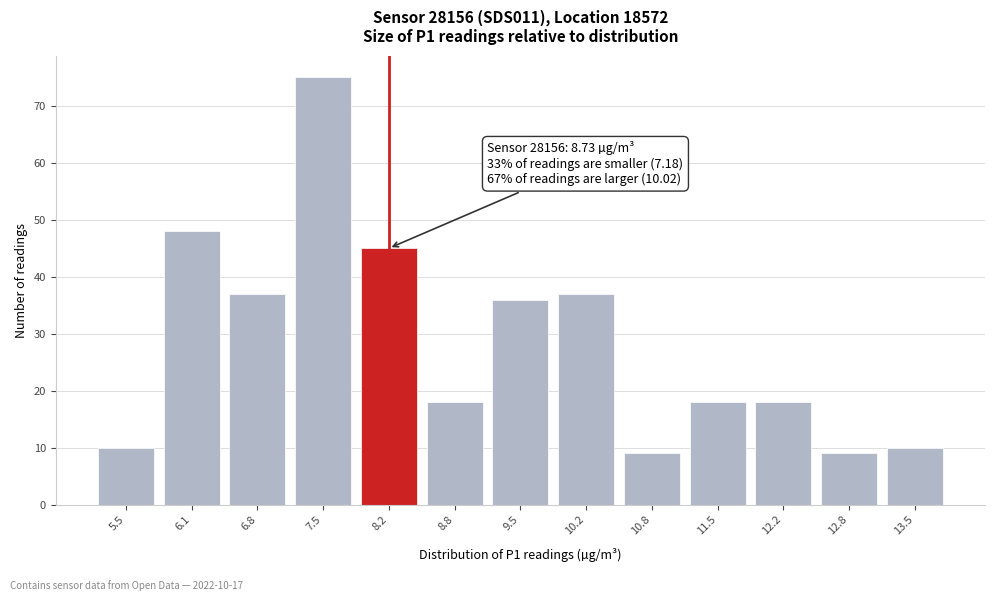

Reading left to right, list all the values displayed in this chart.

10	48	37	75	45	18	36	37	9	18	18	9	10